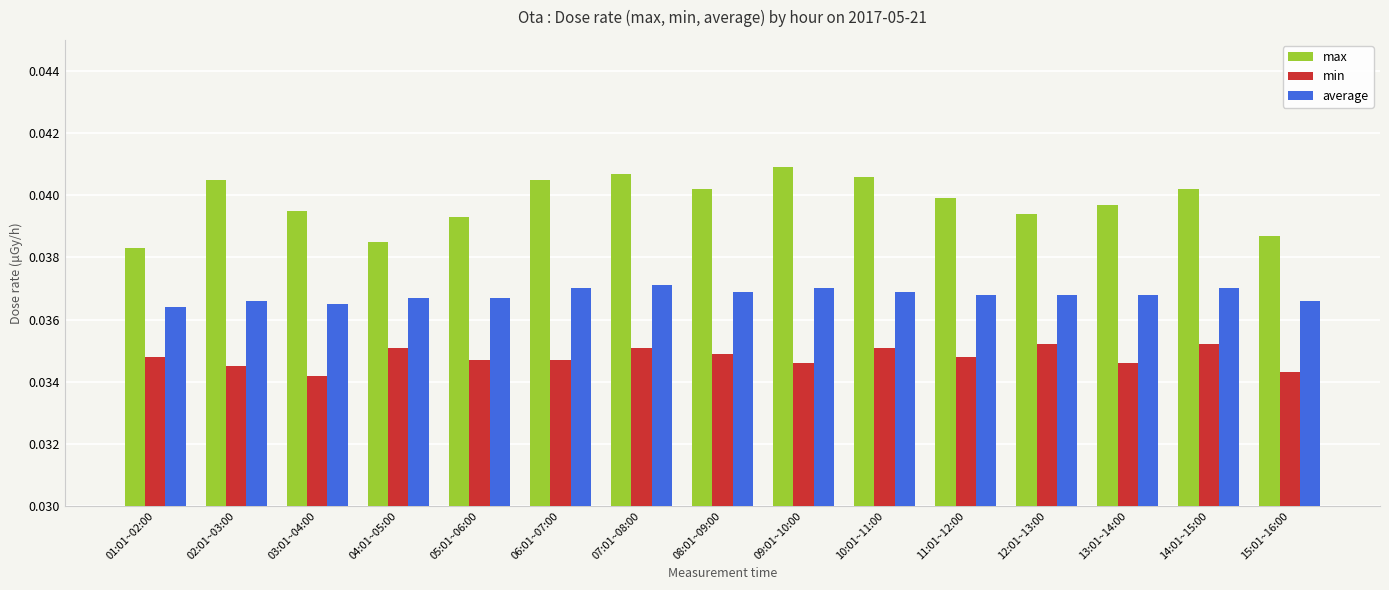

At which category does the chart reach its peak across all series?

09:01~10:00